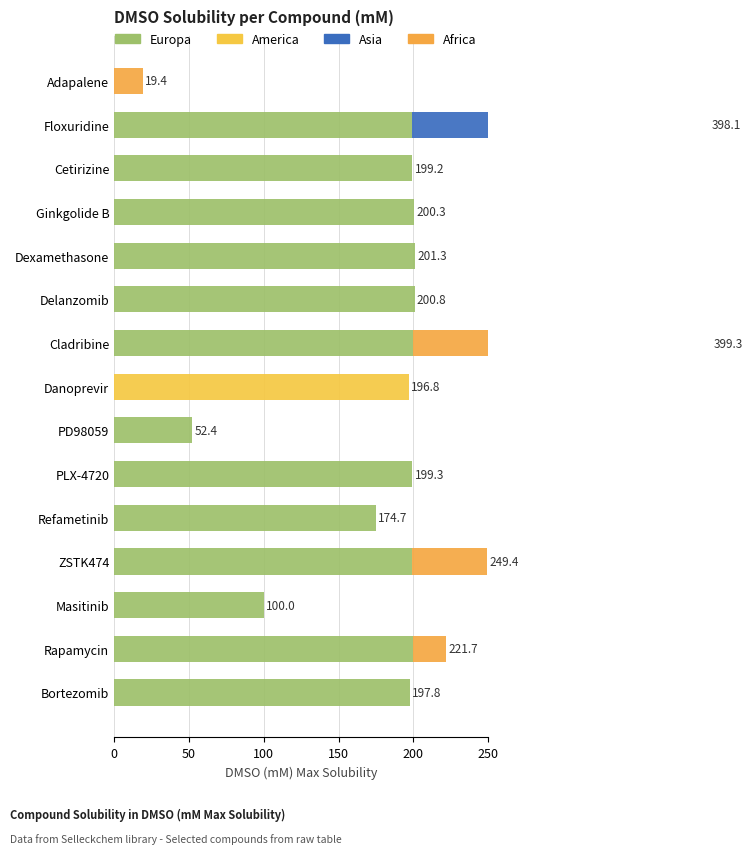

What are all the series names shown in the legend?

Europa, America, Asia, Africa